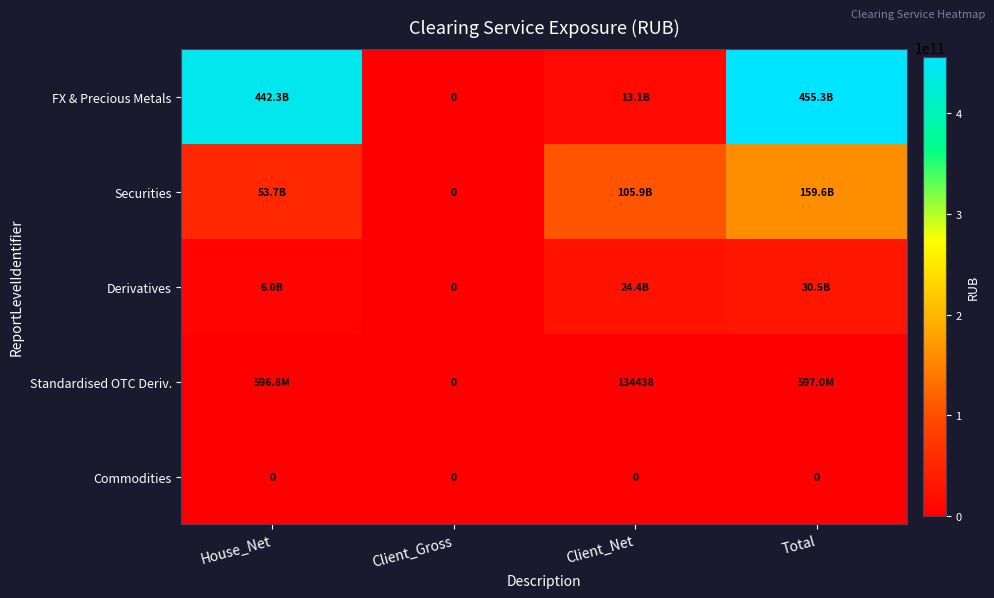

How many data points in Securities are less than 105896238928?

2